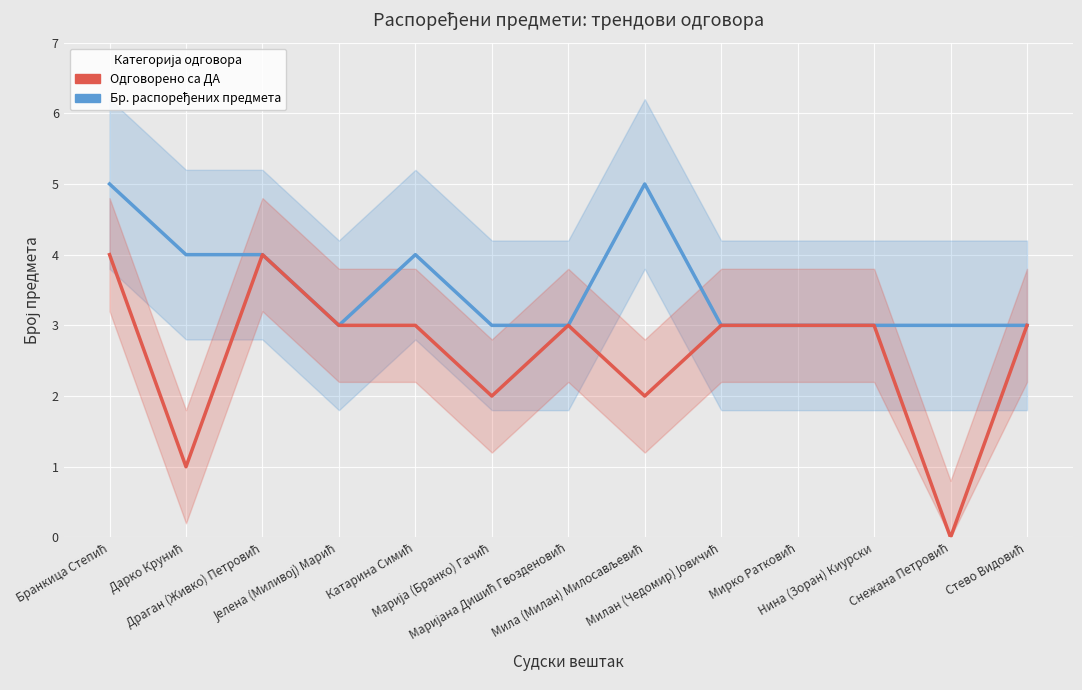

True or false: Бр. распоређених предмета and Одговорено са ДА intersect in this chart.

False